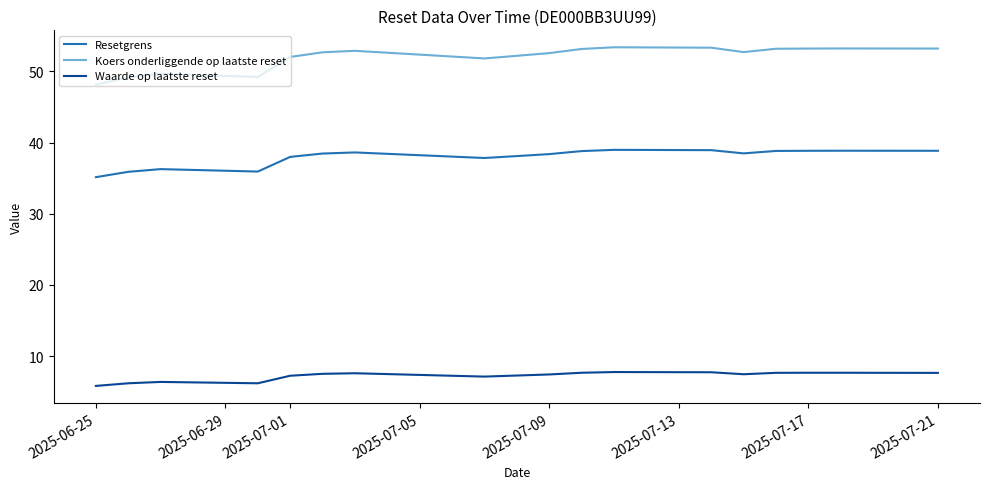

Which series has the largest total across all categories?

Koers onderliggende op laatste reset